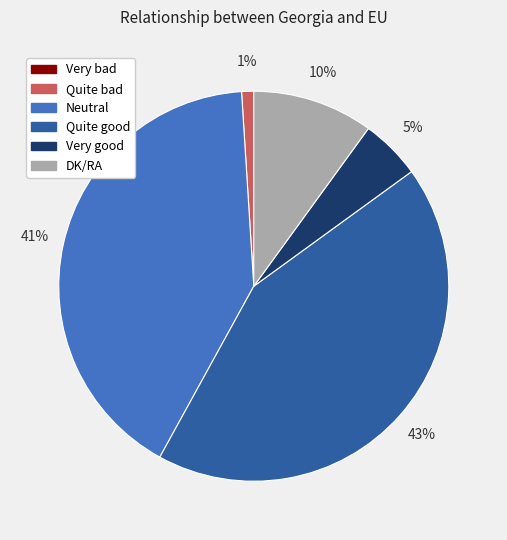

Which slice is the largest?

Quite good